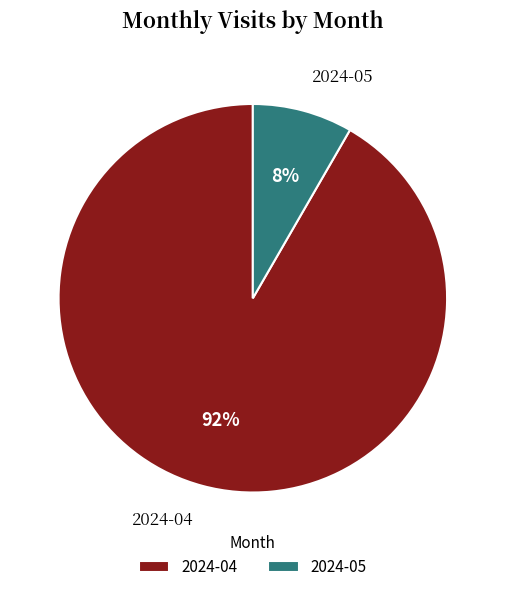

What percentage is the 2024-04 slice, to the nearest percent?

92%